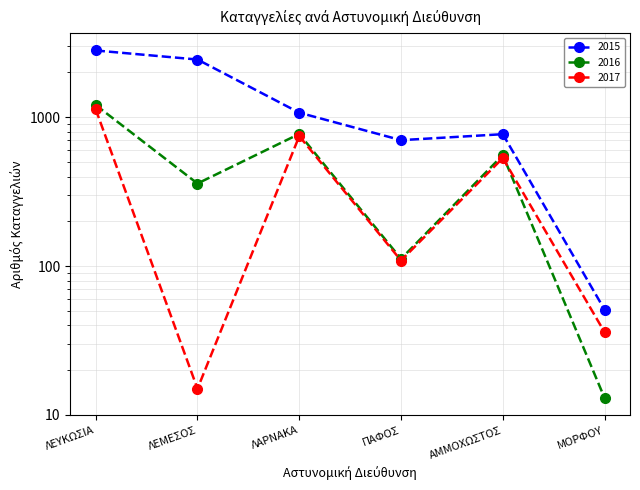

What is the total value across all series at ΛΕΥΚΩΣΙΑ?

5150